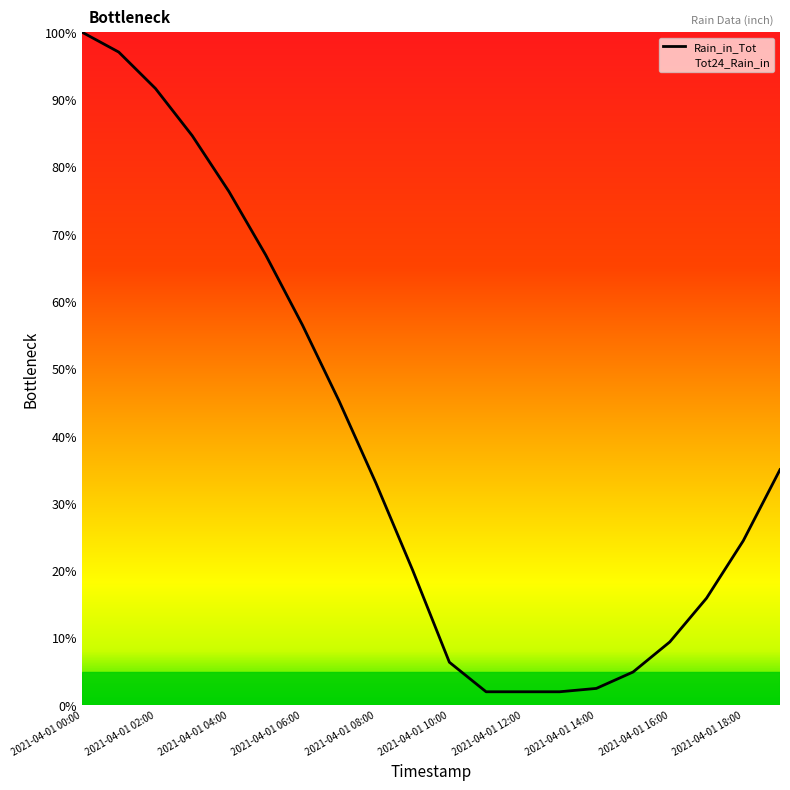

What is the maximum value shown in the chart?

100.0